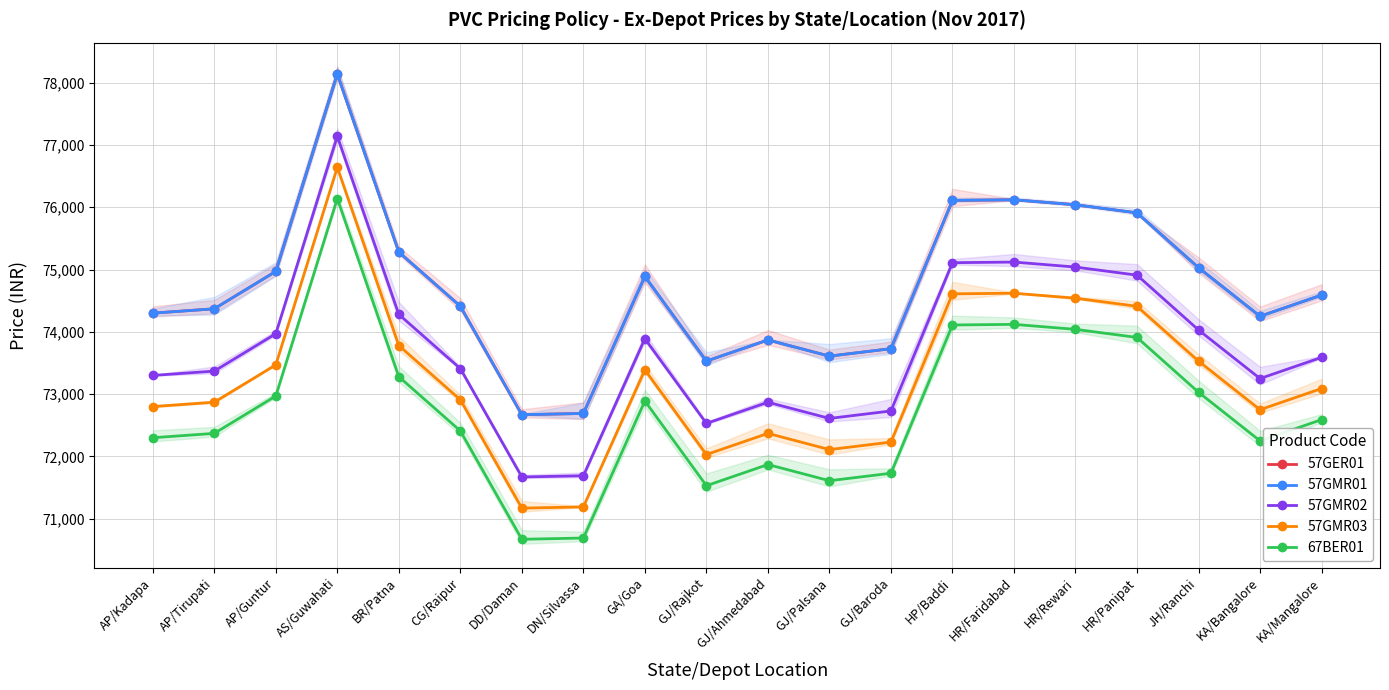

What are all the series names shown in the legend?

57GER01, 57GMR01, 57GMR02, 57GMR03, 67BER01